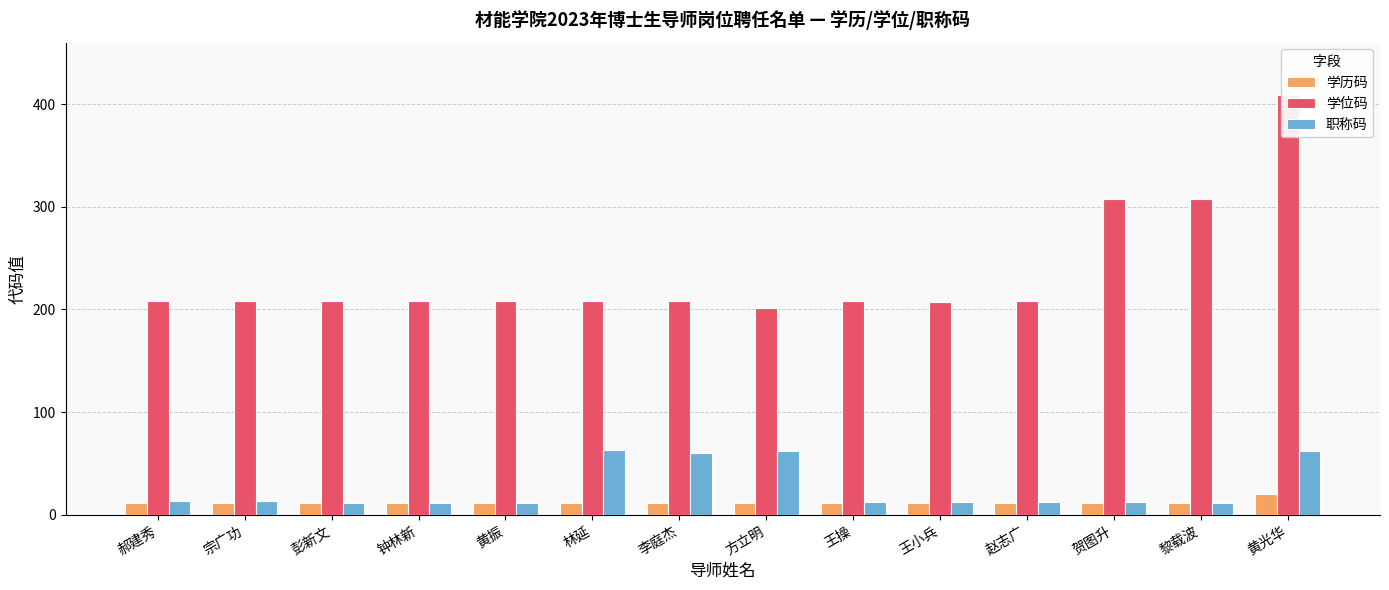

Reading left to right, transcribe all the data shown in this chart.

学历码: 11	11	11	11	11	11	11	11	11	11	11	11	11	20
学位码: 208	208	208	208	208	208	208	201	208	207	208	308	308	409
职称码: 13	13	11	11	11	63	60	62	12	12	12	12	11	62